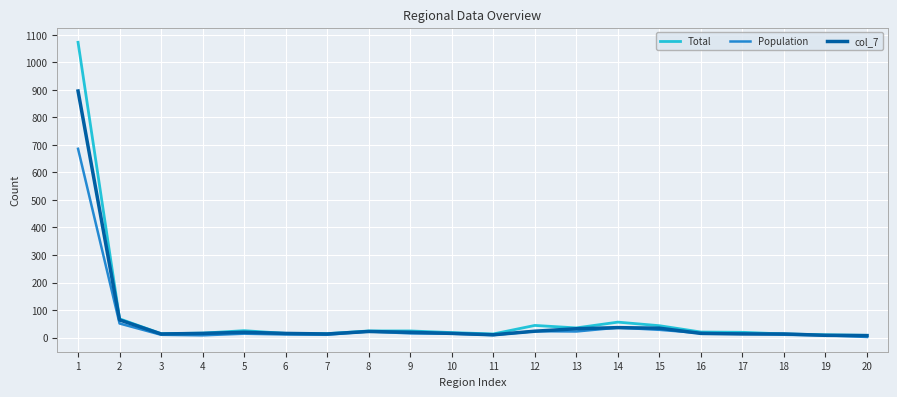

Which series has the largest total across all categories?

Total